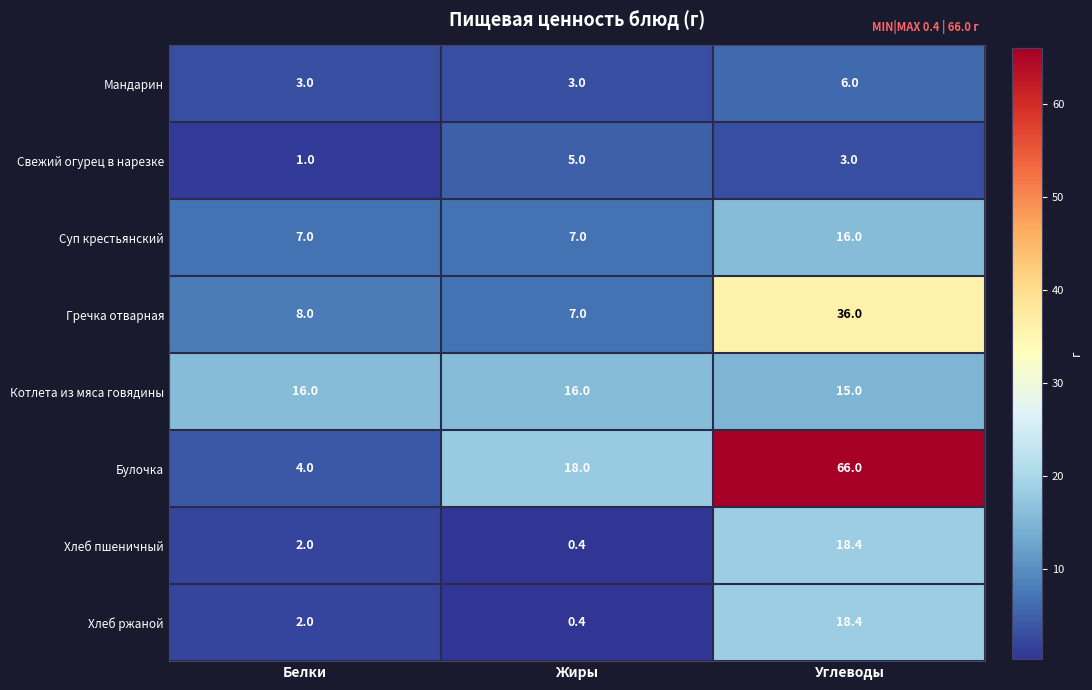

At which label is Свежий огурец в нарезке closest to 3?

Углеводы